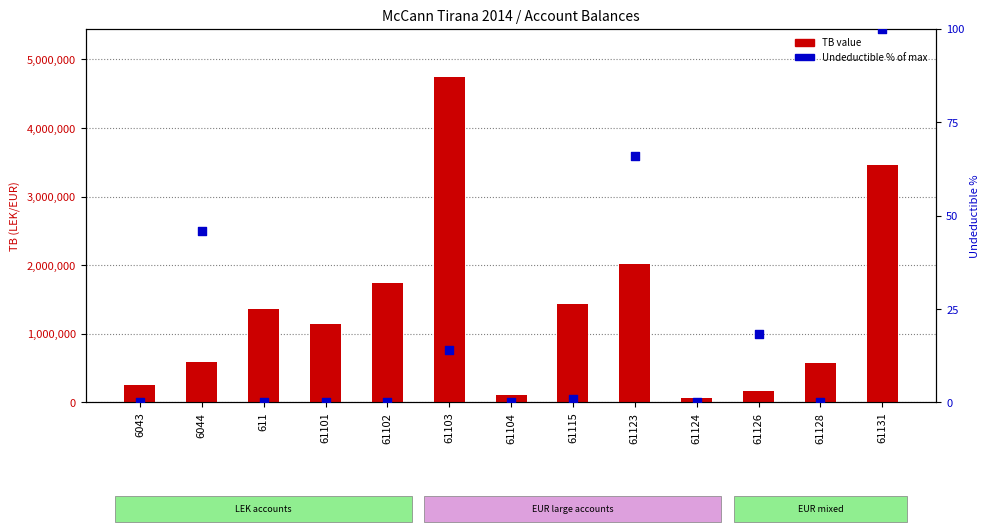

Is the value of Undeductible % at 61115 greater than the value of TB at 61103?

No